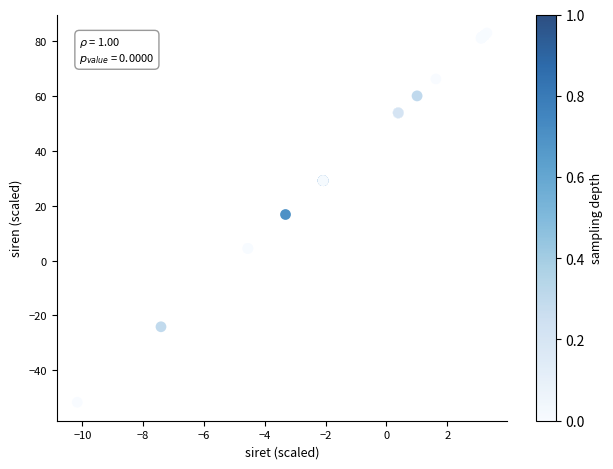

What Y value in the scatter plot is closest to 15?

16.8